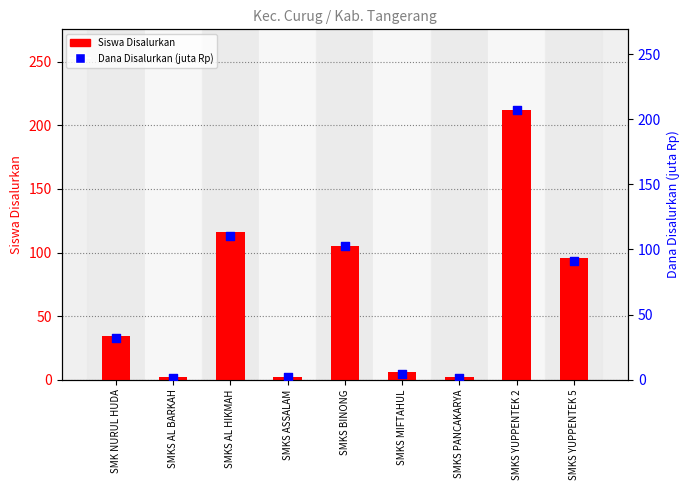

Which series has the largest Y range (max minus min)?

Siswa Disalurkan